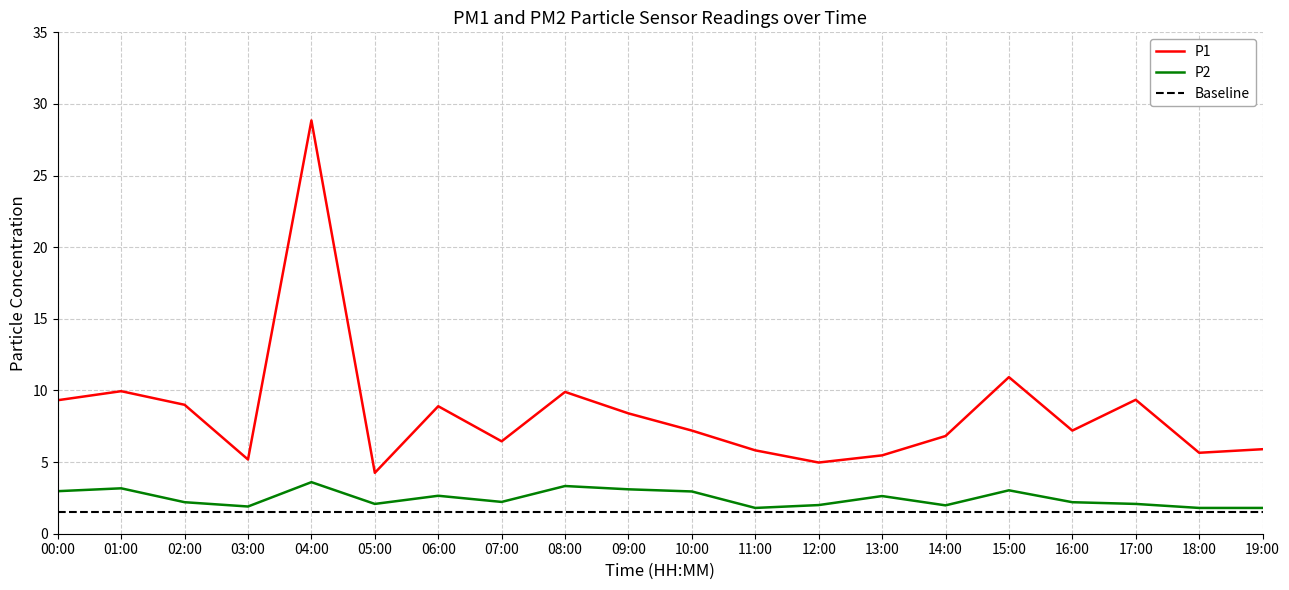

Reading left to right, list all the values displayed in this chart.

P1: 9.3	9.9	9.0	5.2	28.9	4.2	8.9	6.5	9.9	8.4	7.2	5.8	5.0	5.5	6.8	10.9	7.2	9.3	5.7	5.9
P2: 3.0	3.2	2.2	1.9	3.6	2.1	2.6	2.2	3.3	3.1	3.0	1.8	2.0	2.6	2.0	3.0	2.2	2.1	1.8	1.8